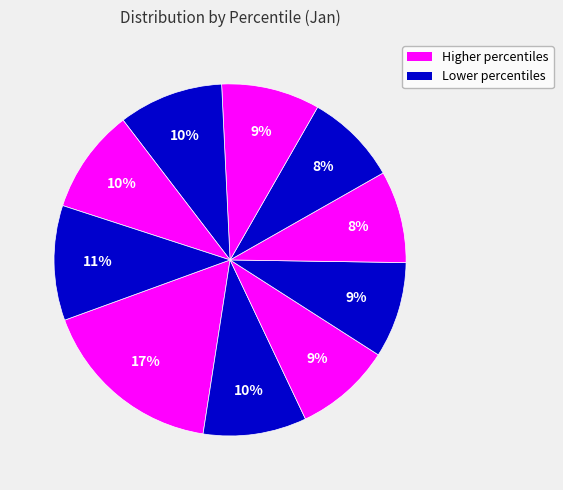

How many segments does this pie chart have?

10